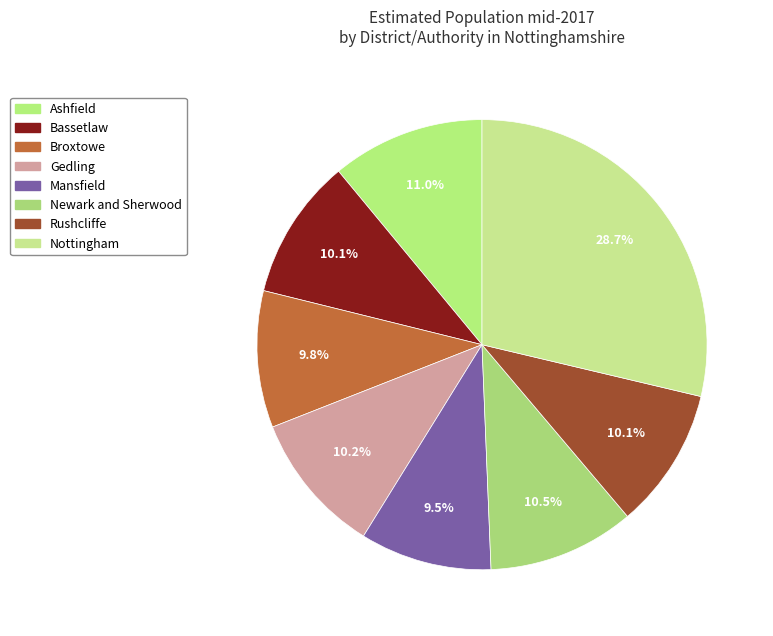

How many slices are in this pie chart?

8